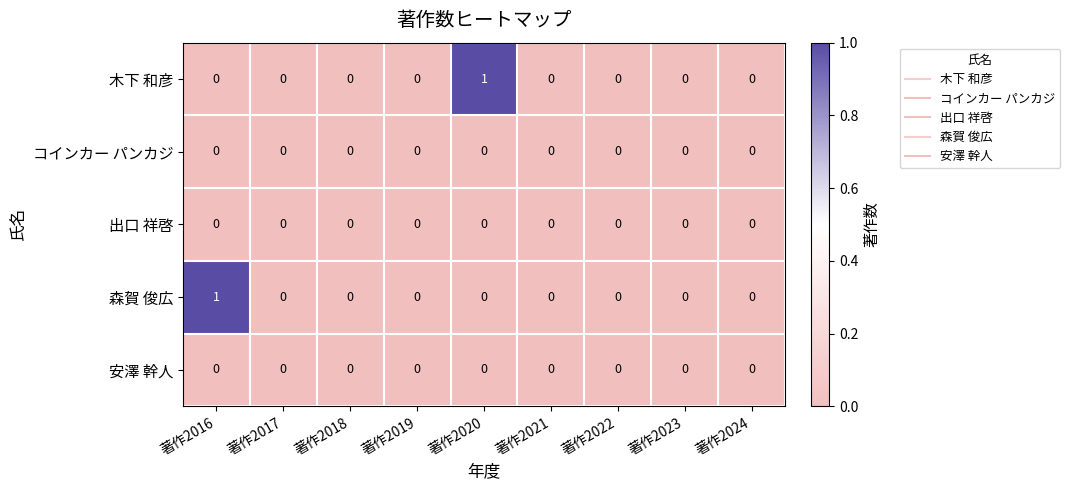

Which series changed the most between 著作2020 and 著作2023?

木下 和彦